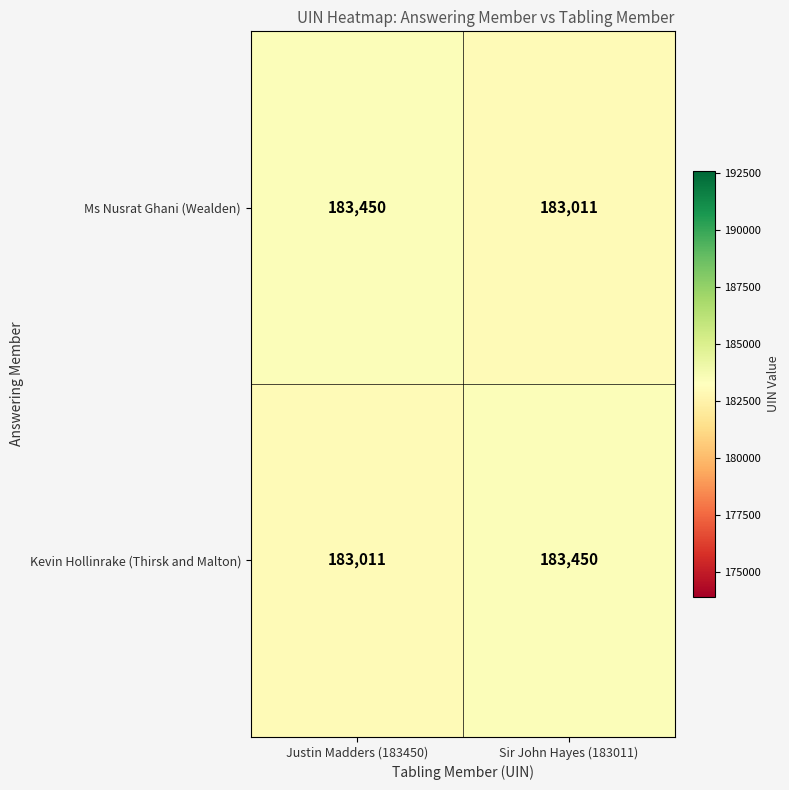

Reading right to left, what are all the values shown in this chart?

Ms Nusrat Ghani (Wealden): Sir John Hayes (183011)=183011	Justin Madders (183450)=183450
Kevin Hollinrake (Thirsk and Malton): Sir John Hayes (183011)=183450	Justin Madders (183450)=183011